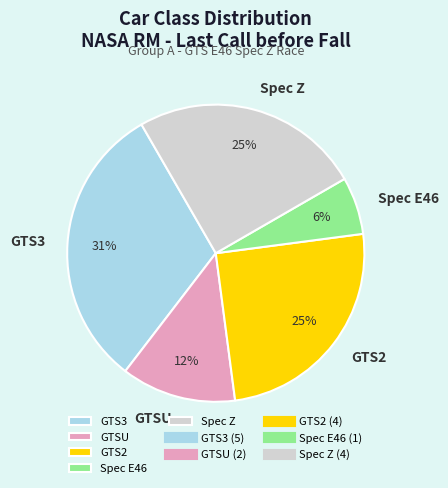

To the nearest percent, what percentage of the pie is GTS3?

31%